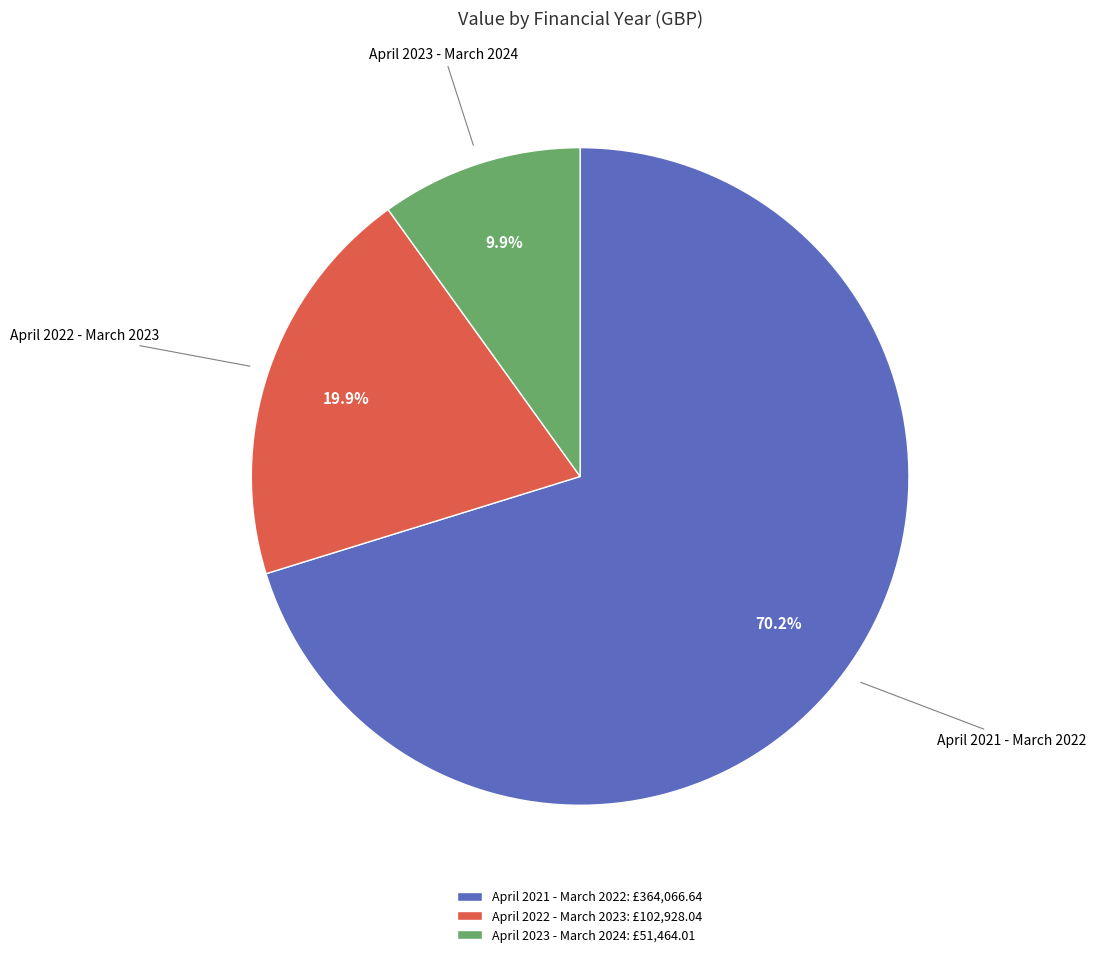

Which has a higher value, April 2023 - March 2024 or April 2021 - March 2022?

April 2021 - March 2022